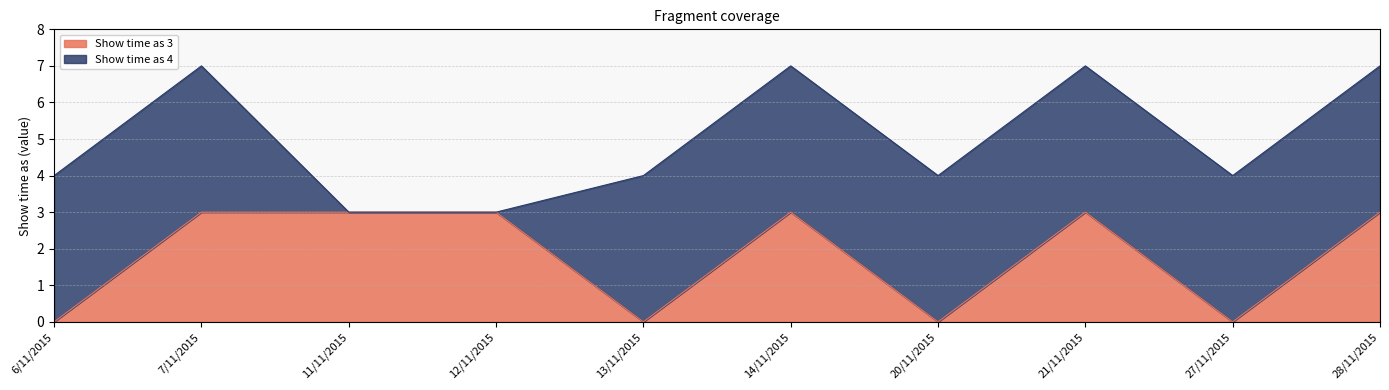

Rank the categories by value from lowest to highest.

6/11/2015, 13/11/2015, 20/11/2015, 27/11/2015, 7/11/2015, 11/11/2015, 12/11/2015, 14/11/2015, 21/11/2015, 28/11/2015